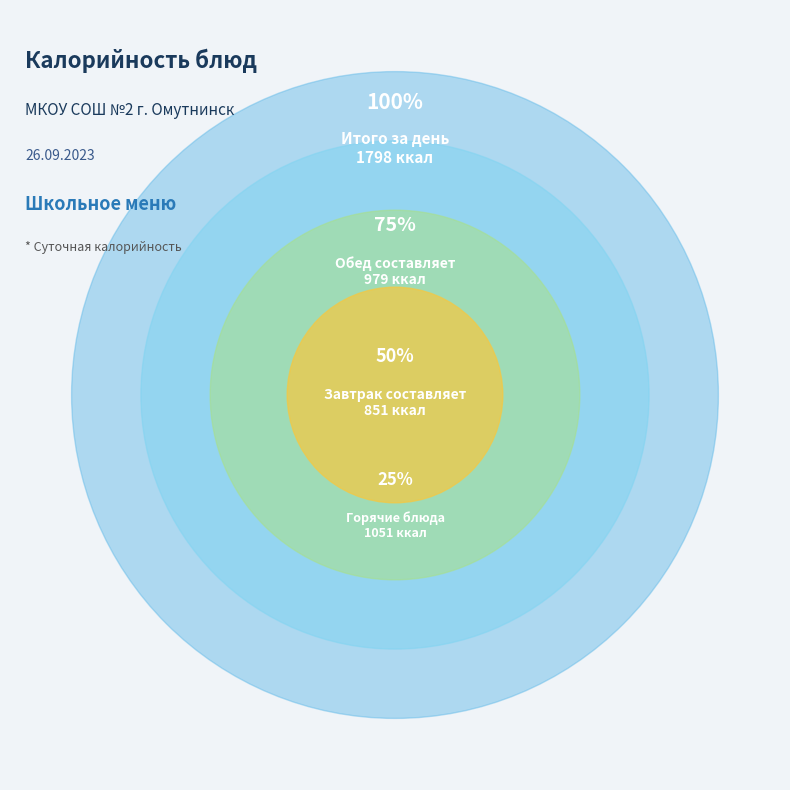

Is Зеленый горошек (завтрак) the majority of the pie?

No